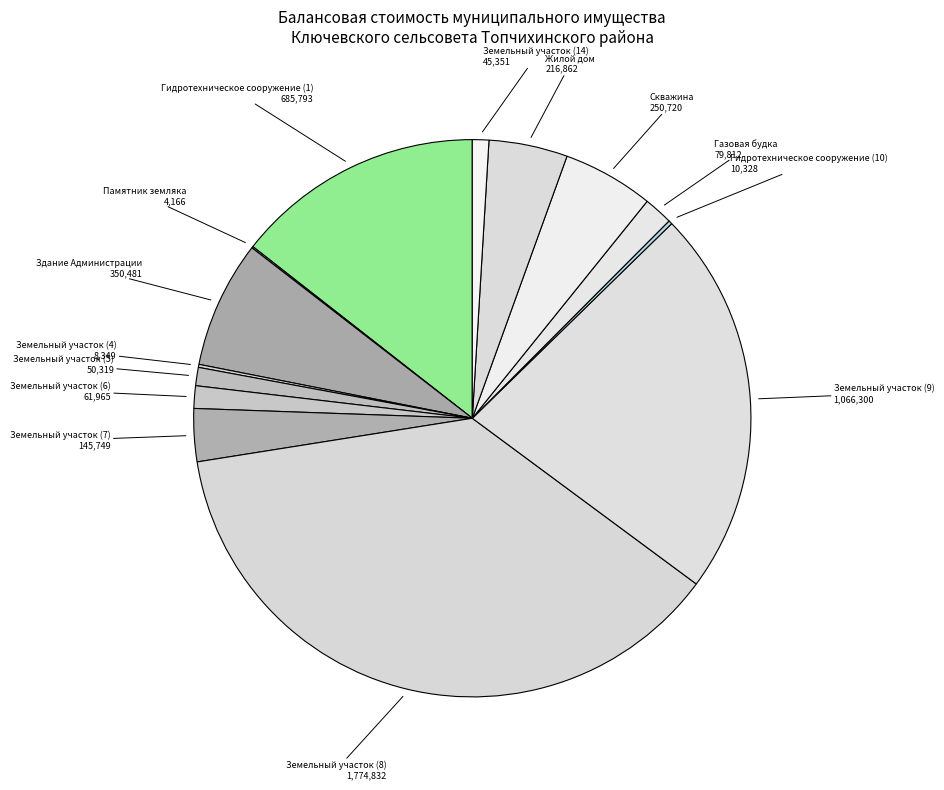

Count the number of slices in the pie.

14